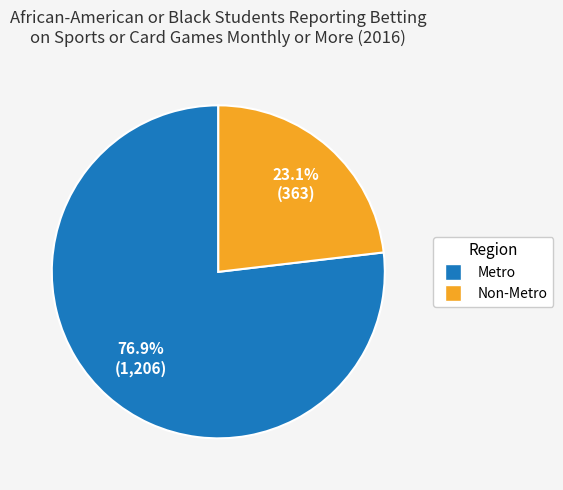

Which has a higher value, Metro or Non-Metro?

Metro